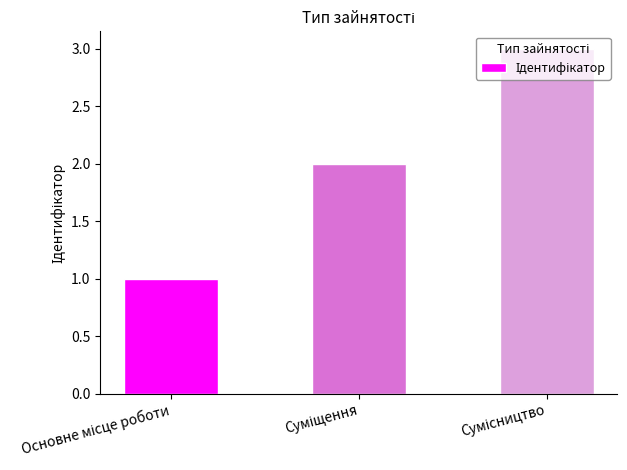

What is the greatest value displayed?

3